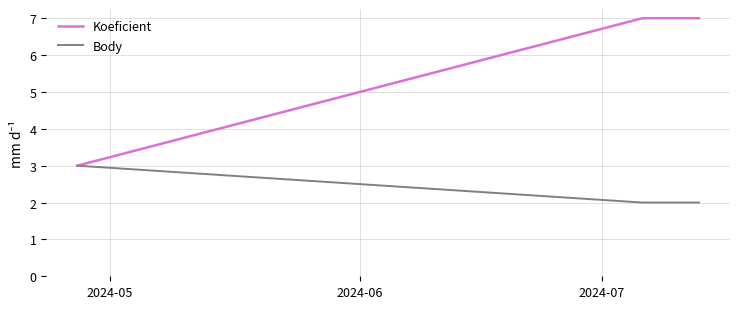

What is the maximum value for Body?

3